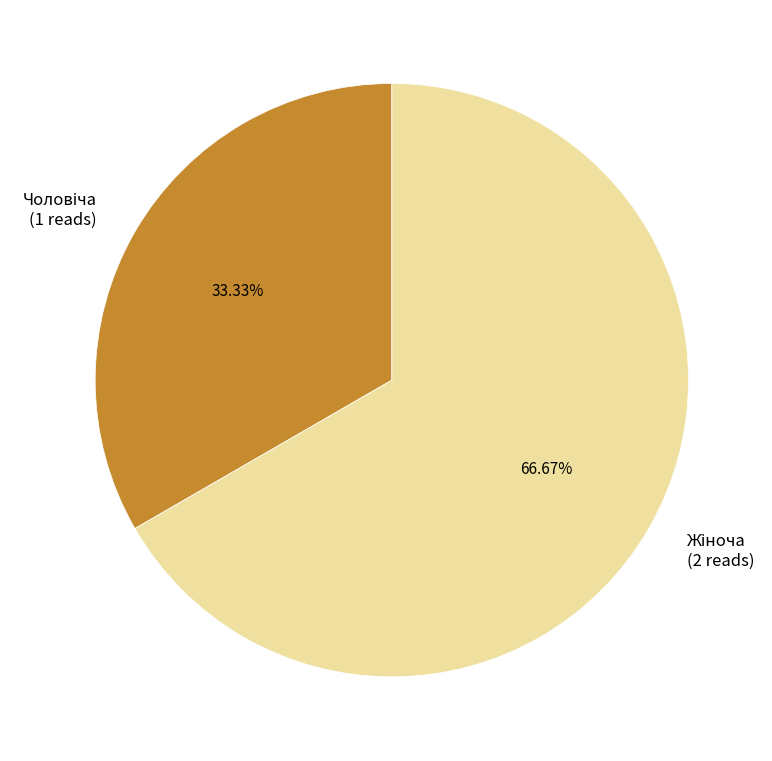

Count the number of slices in the pie.

2